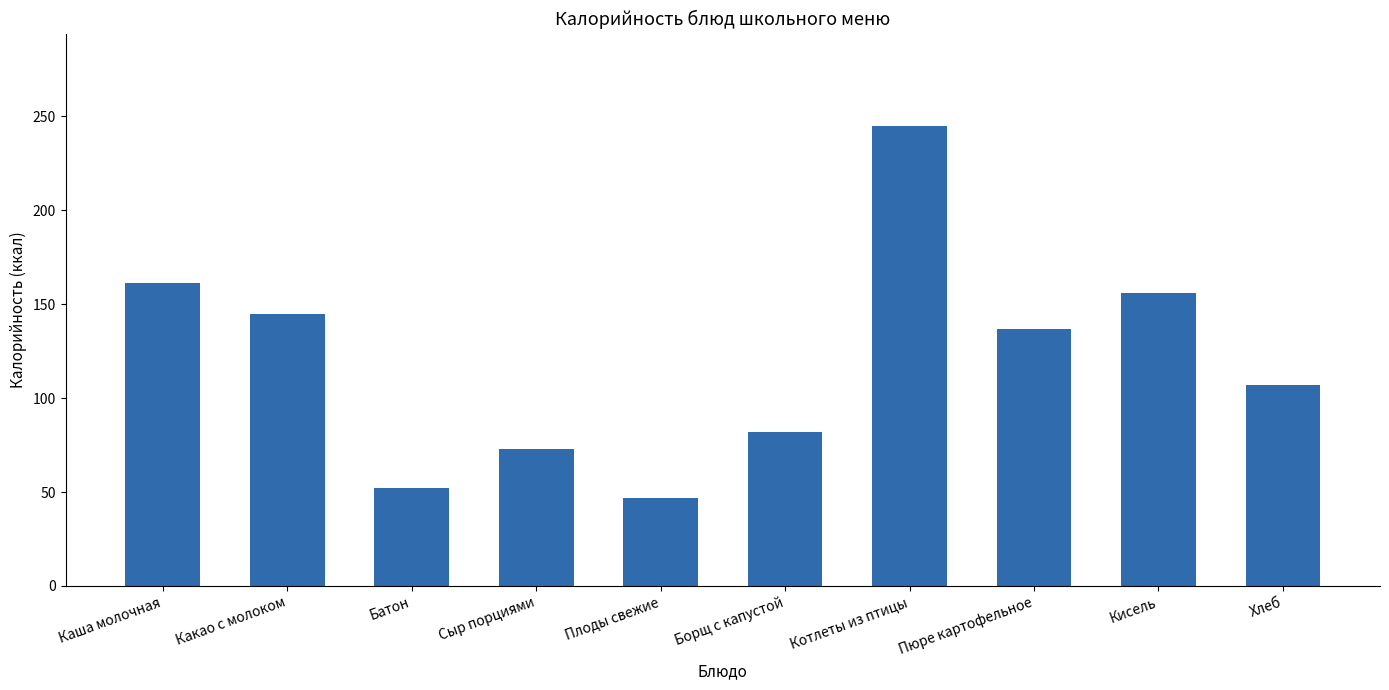

What is the label of the 2nd bar from the left?

Какао с молоком